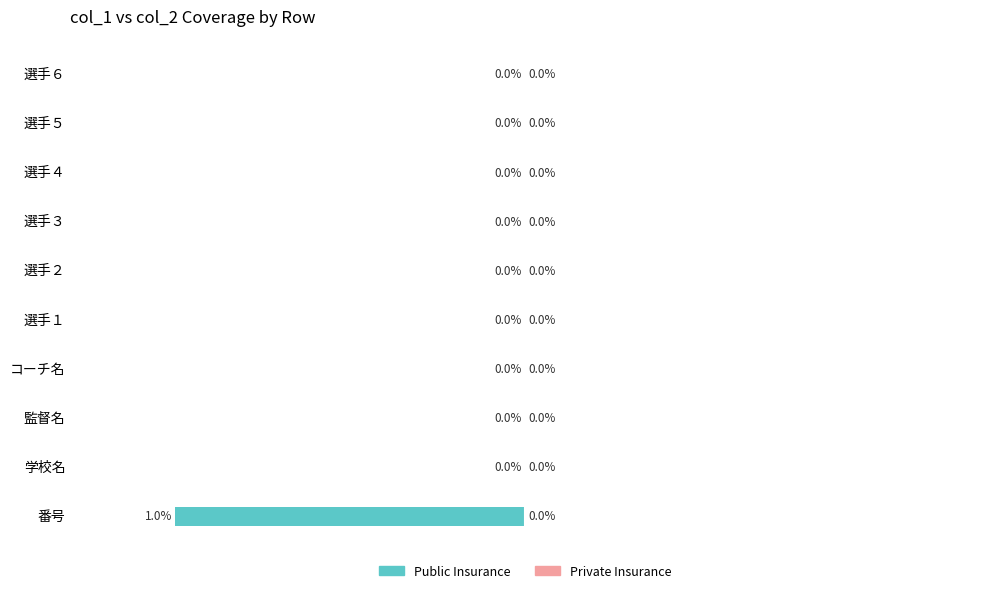

Which has a higher value, 学校名 or 番号?

学校名